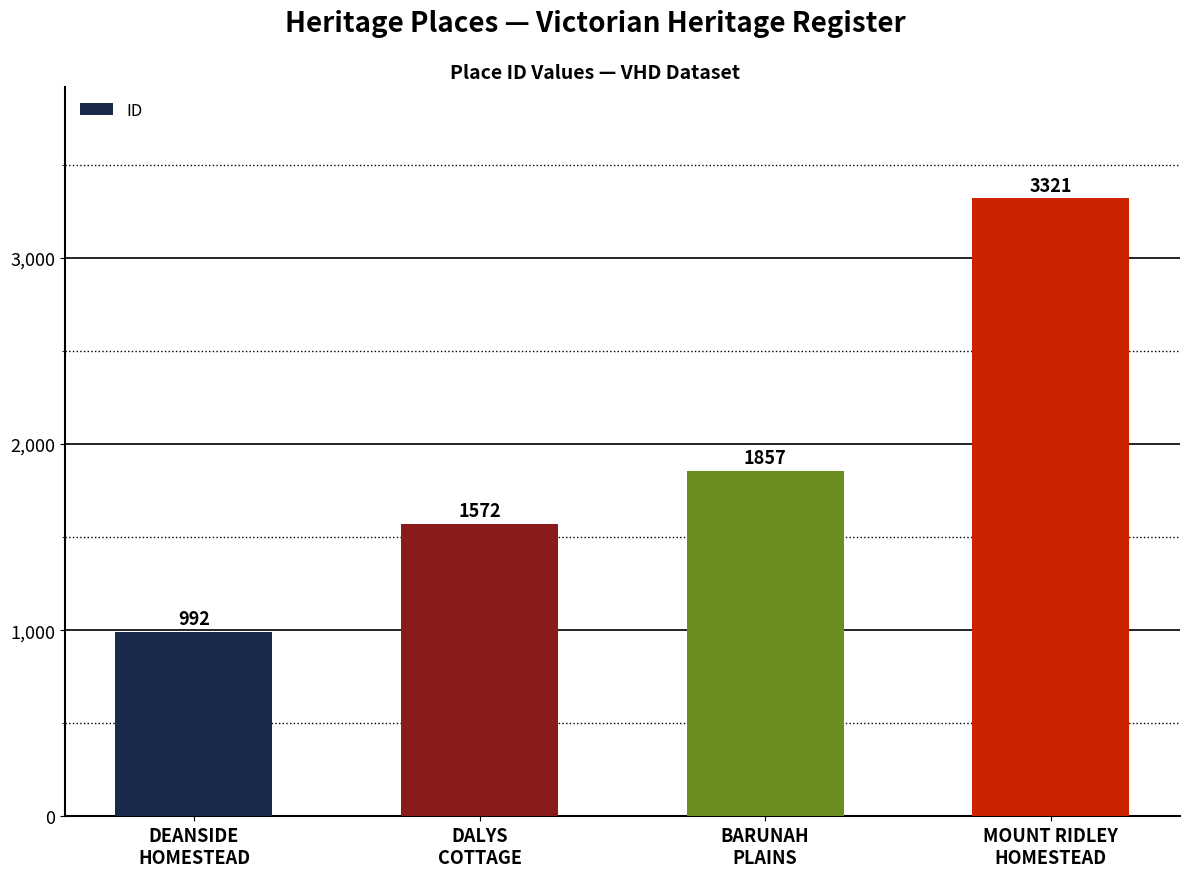

Are the bars grouped side by side (vs. stacked)?

No